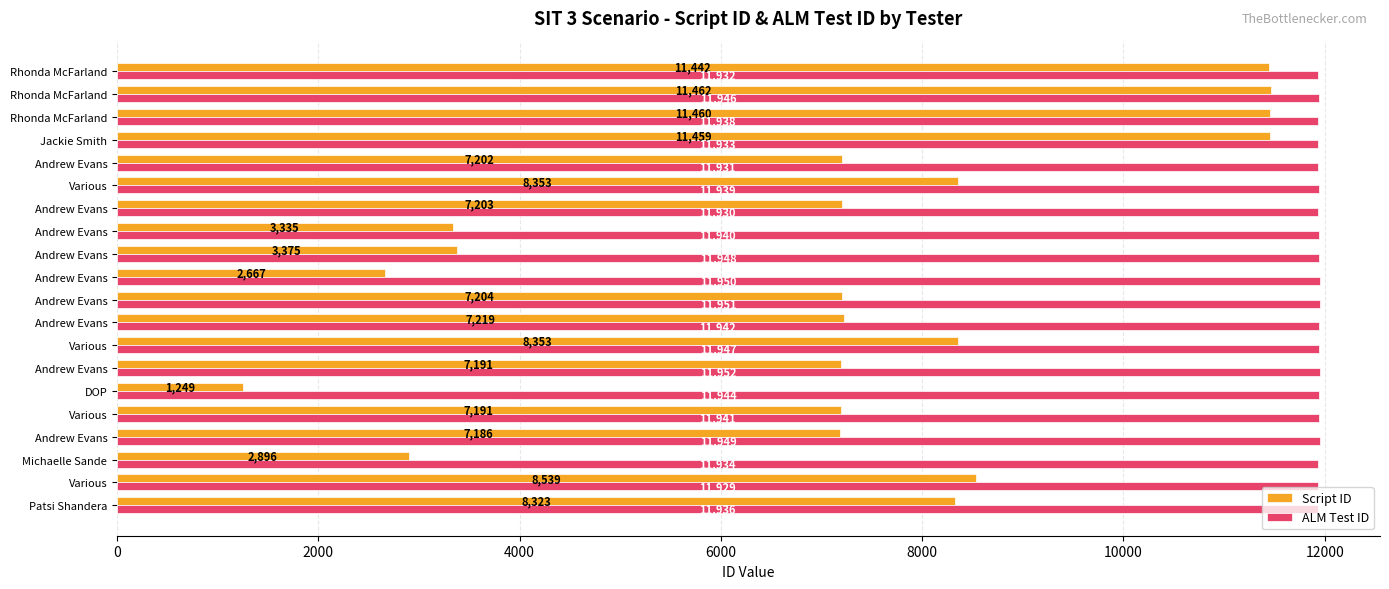

What position from the left is 19?

20